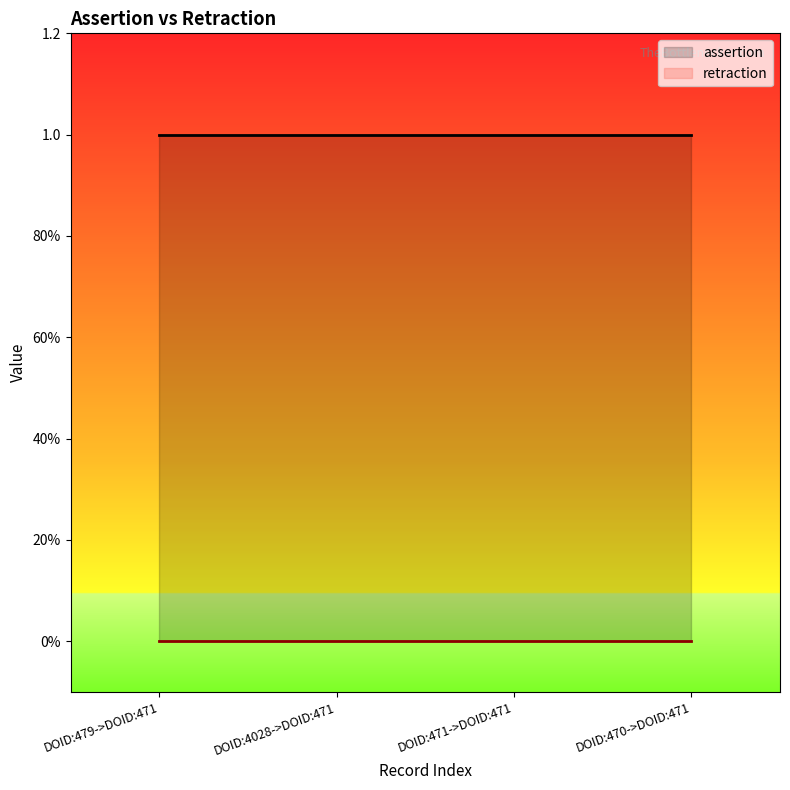

What is the label of the 2nd point from the left?

DOID:4028->DOID:471